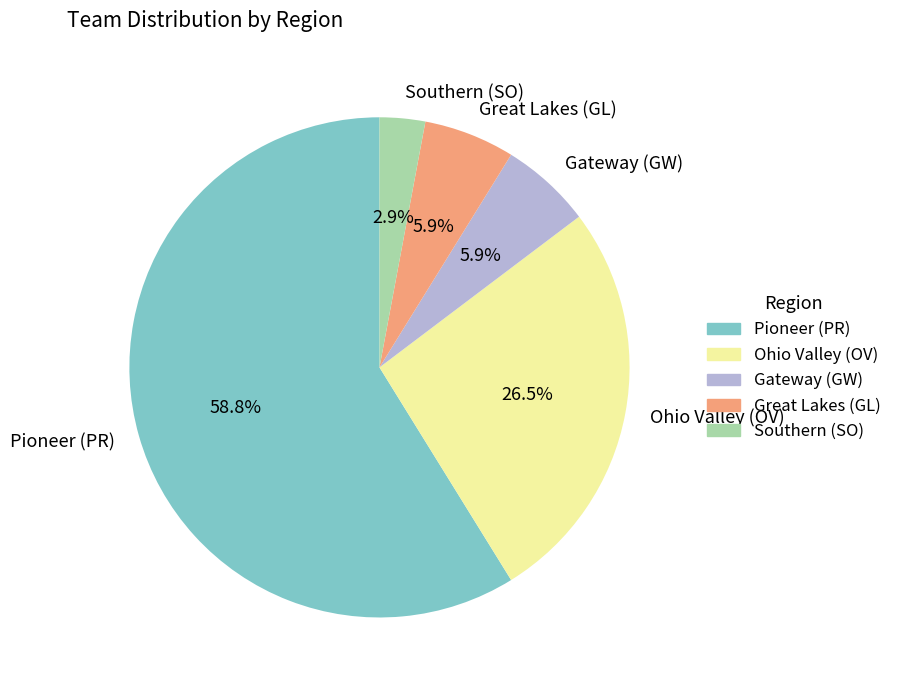

Is the sum of Gateway (GW) and Southern (SO) greater than half?

No